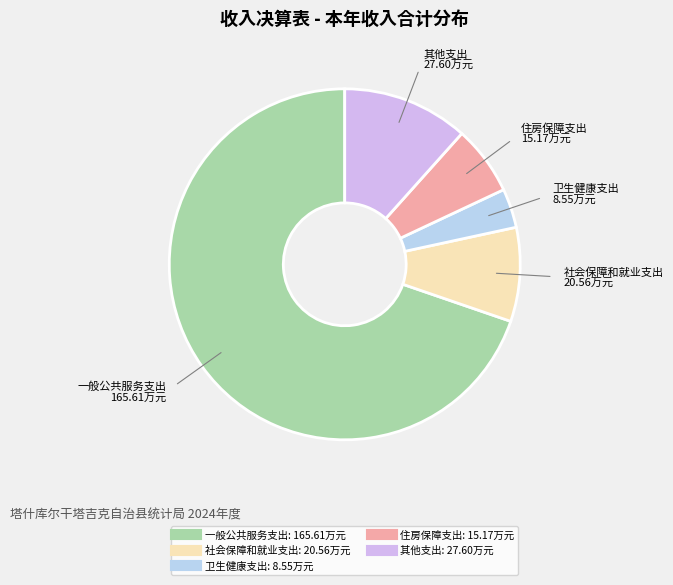

Do 其他支出 and 一般公共服务支出 together represent more than half of the pie?

Yes